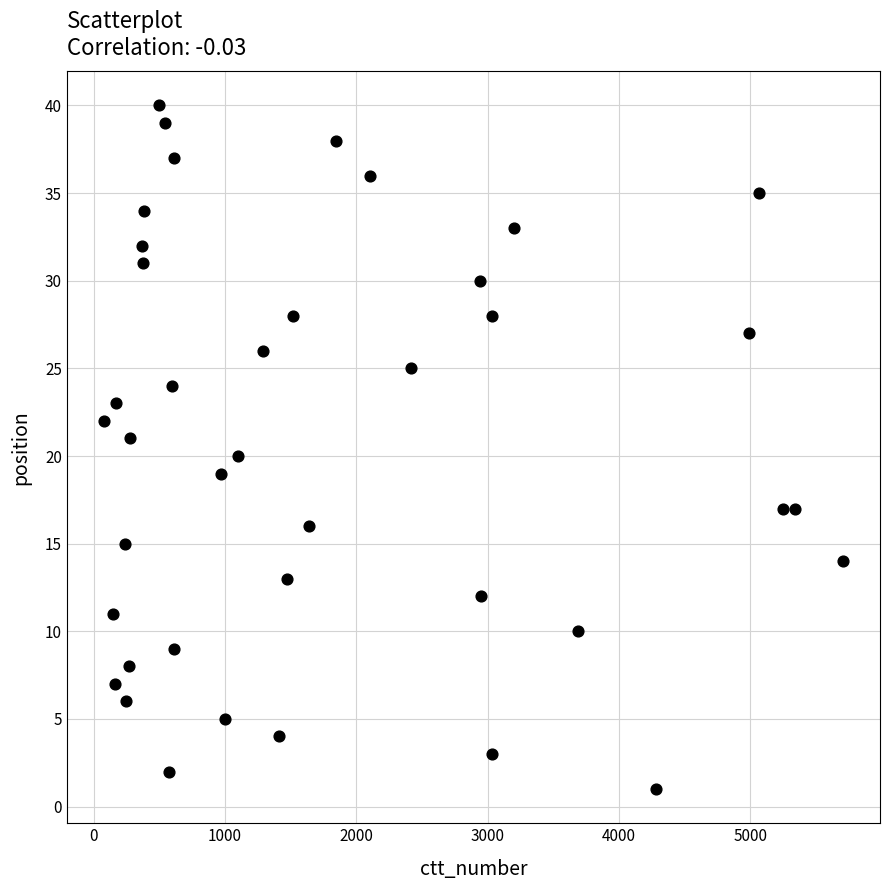

What is the range of X values (max minus min)?

5632